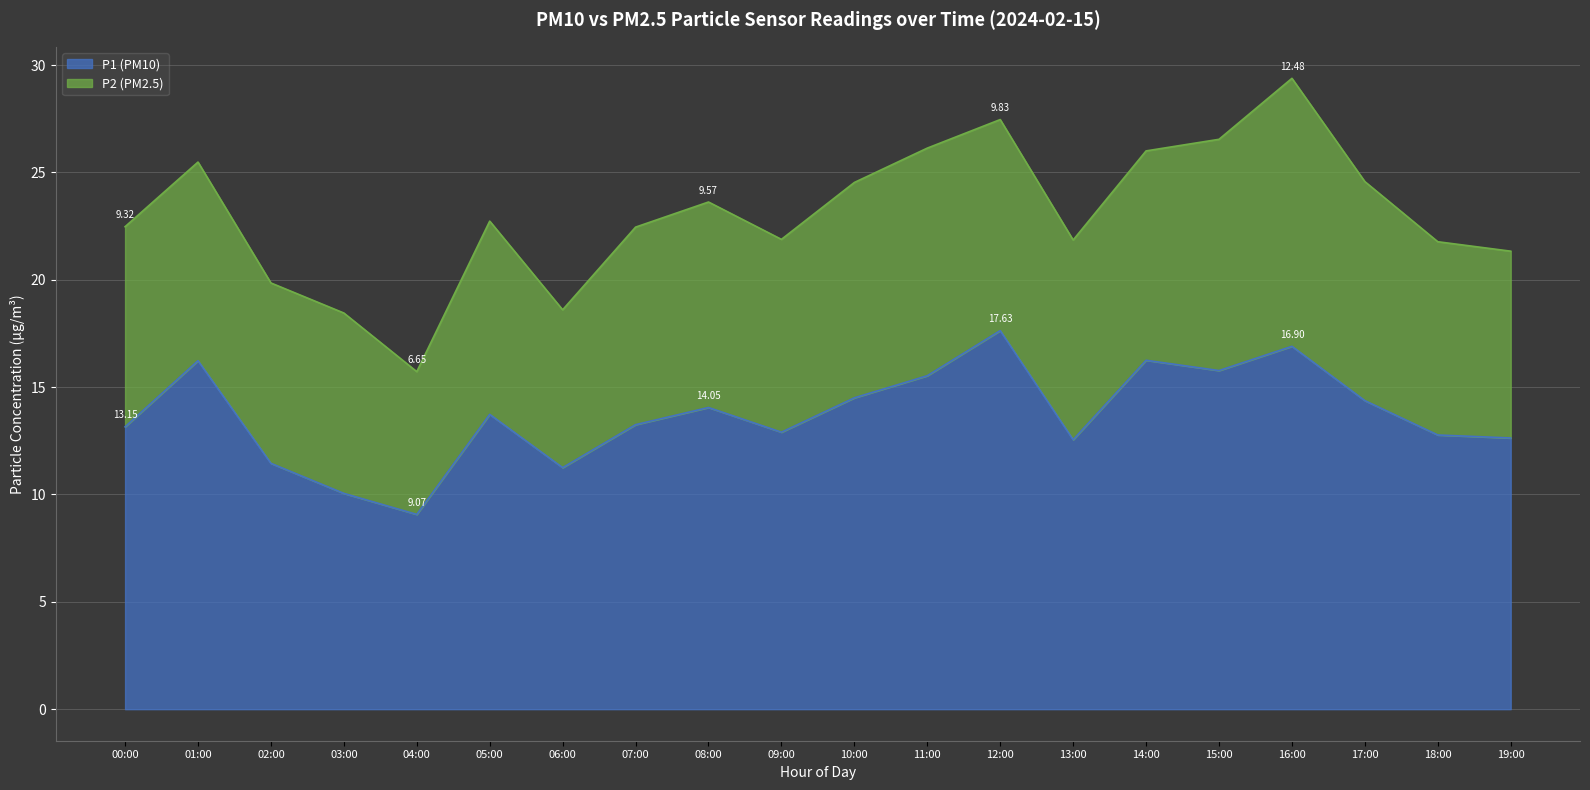

At which label does the data first exceed 13?

00:00